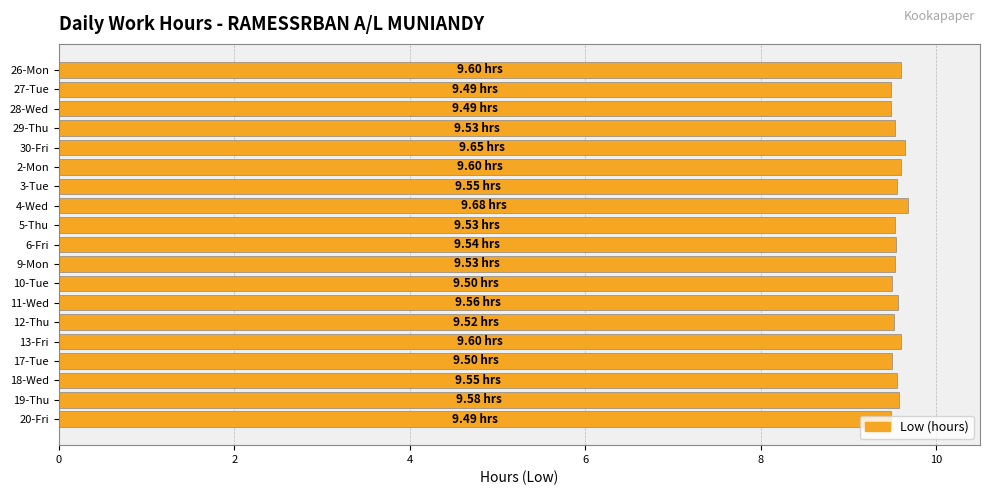

How many values are between 9 and 10?

19